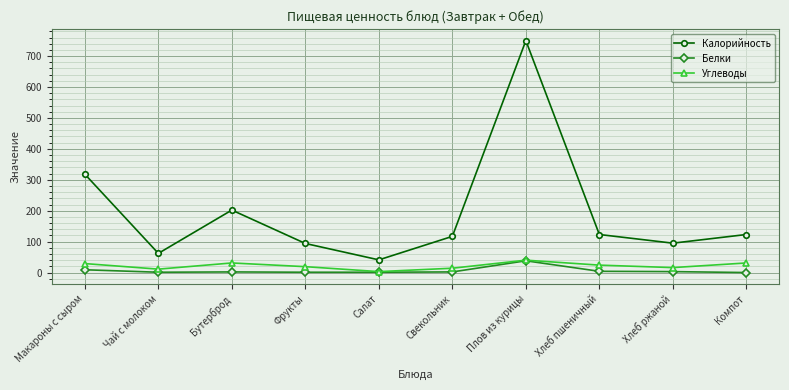

True or false: Калорийность and Углеводы cross at least once.

False